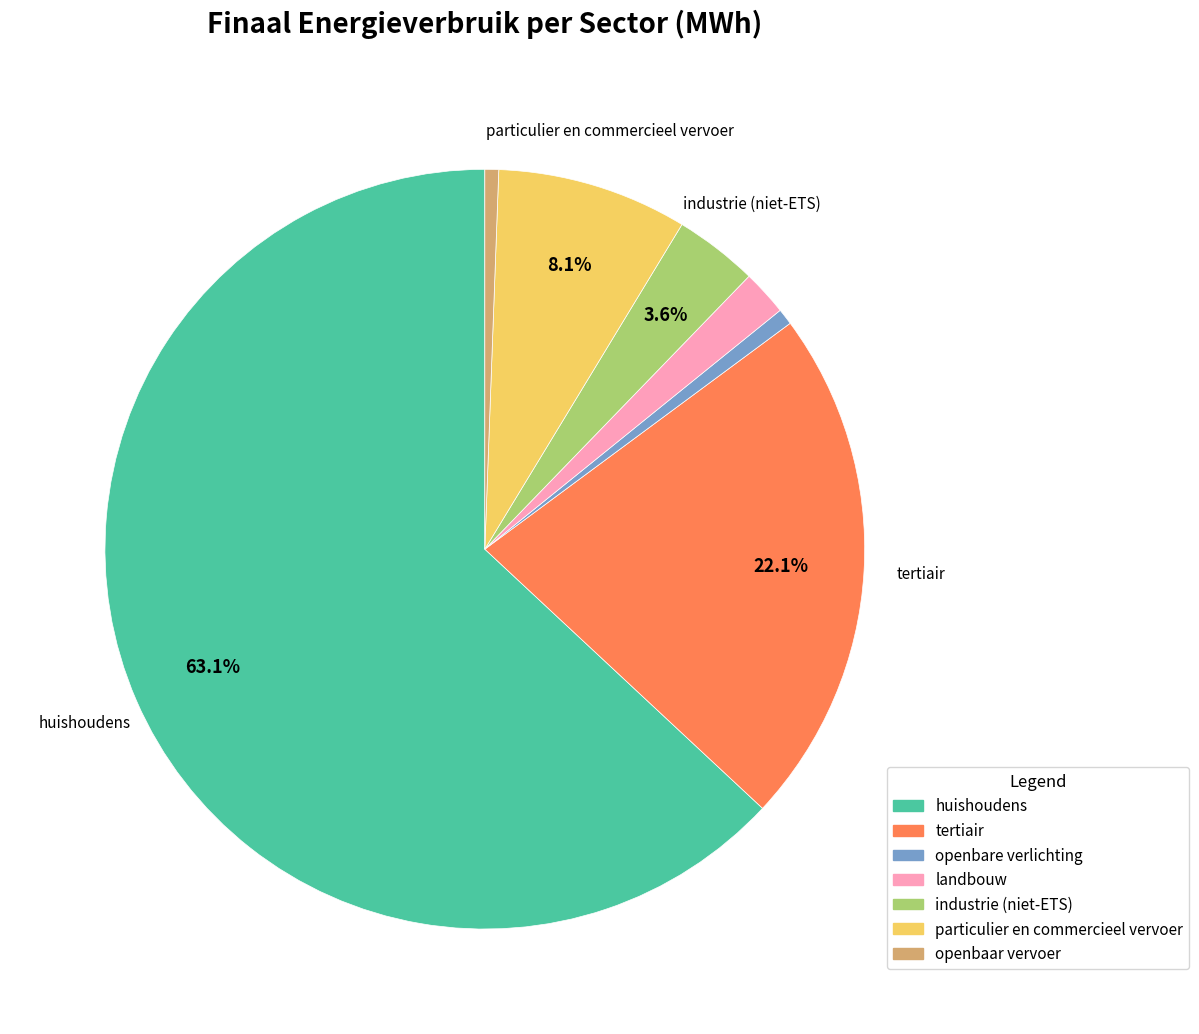

Which slice represents more than half of the pie?

huishoudens